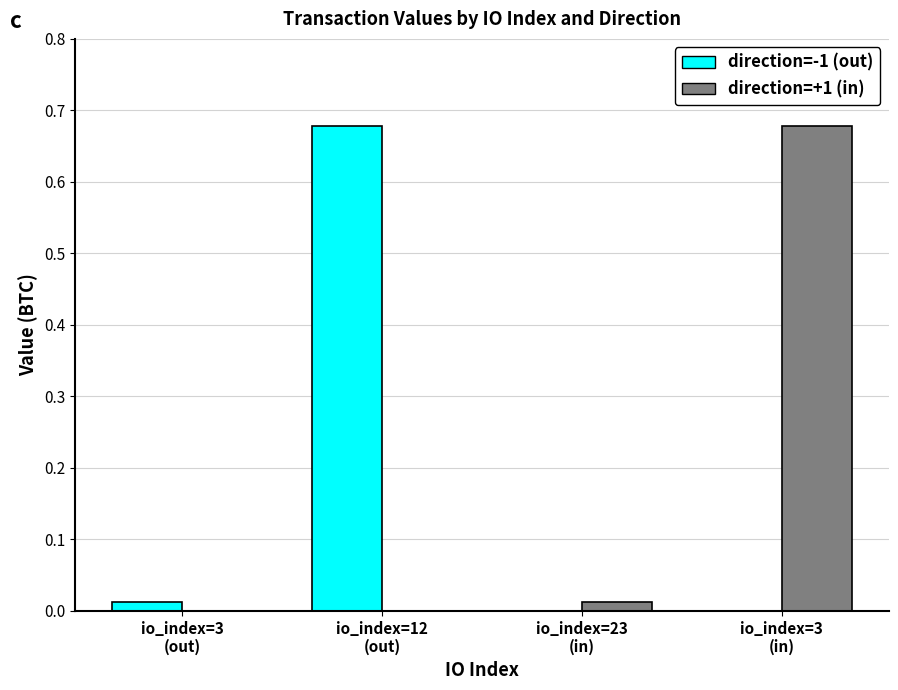

Is the value of direction=-1 (out) at io_index=12
(out) greater than the value of direction=+1 (in) at io_index=12
(out)?

Yes